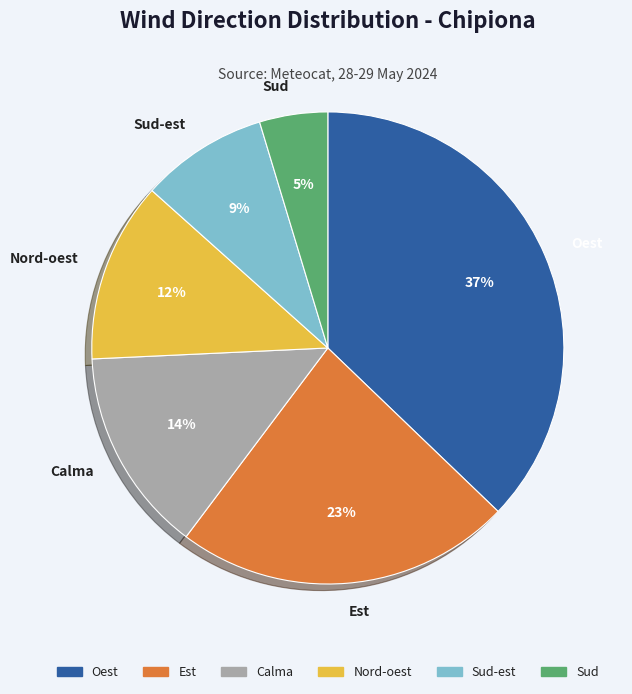

True or false: Est accounts for 16% of the total.

False